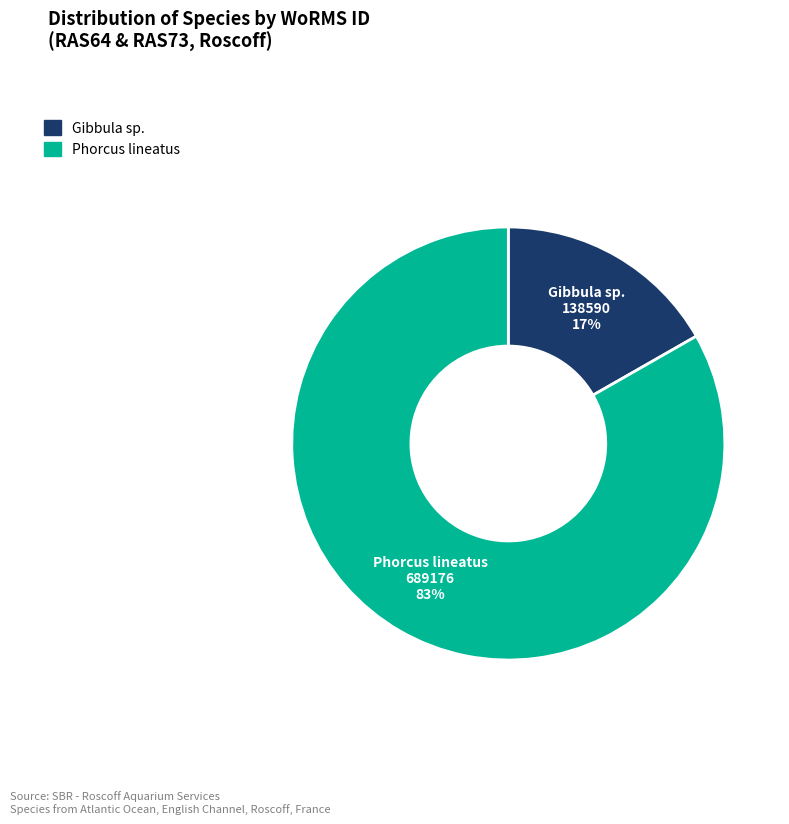

The Gibbula sp. slice represents 17% of the pie. True or false?

True